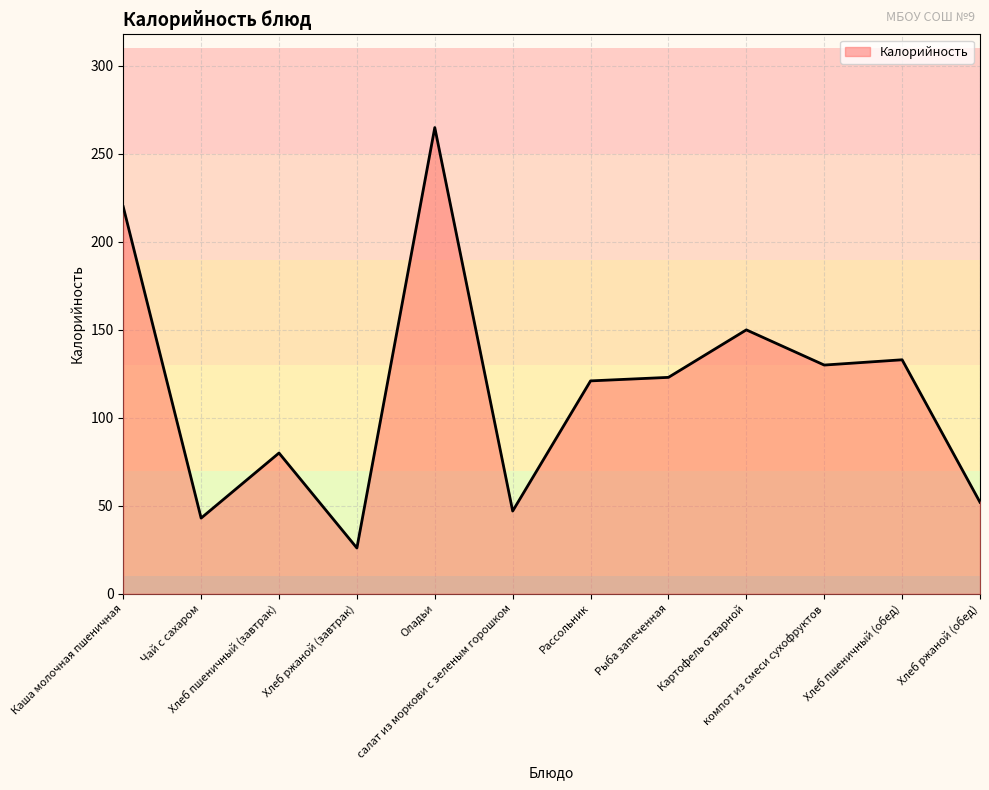

What position from the left is компот из смеси сухофруктов?

10